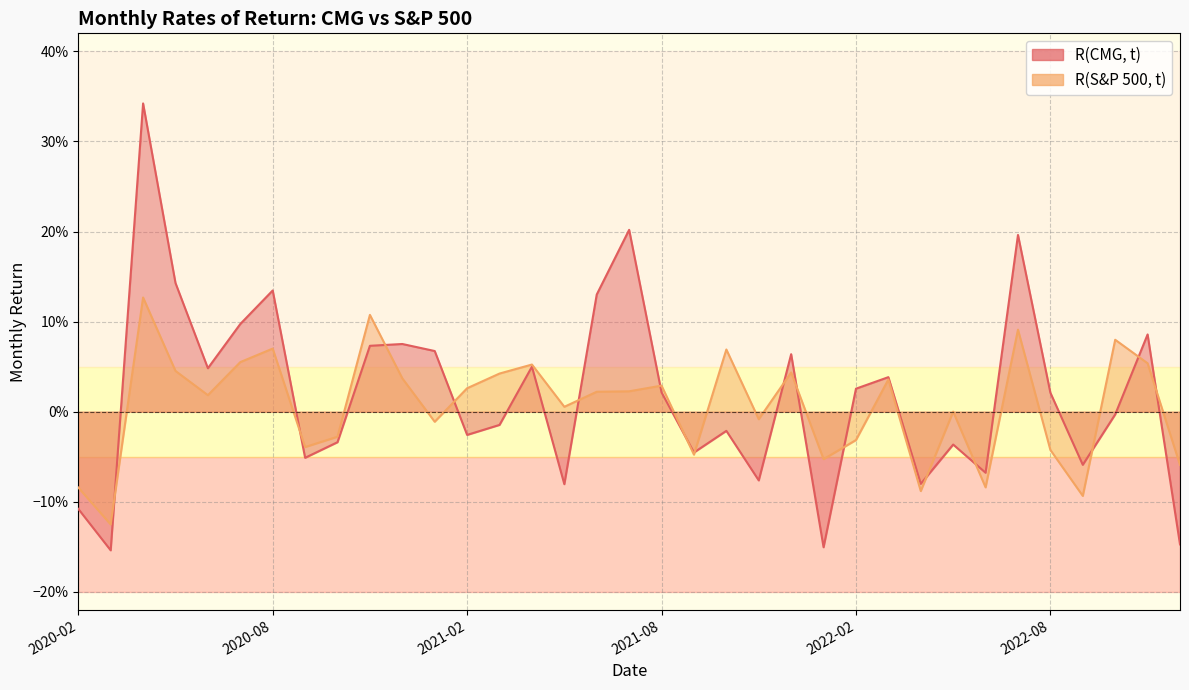

True or false: R(CMG, t) has more than 1 interior local peaks.

True